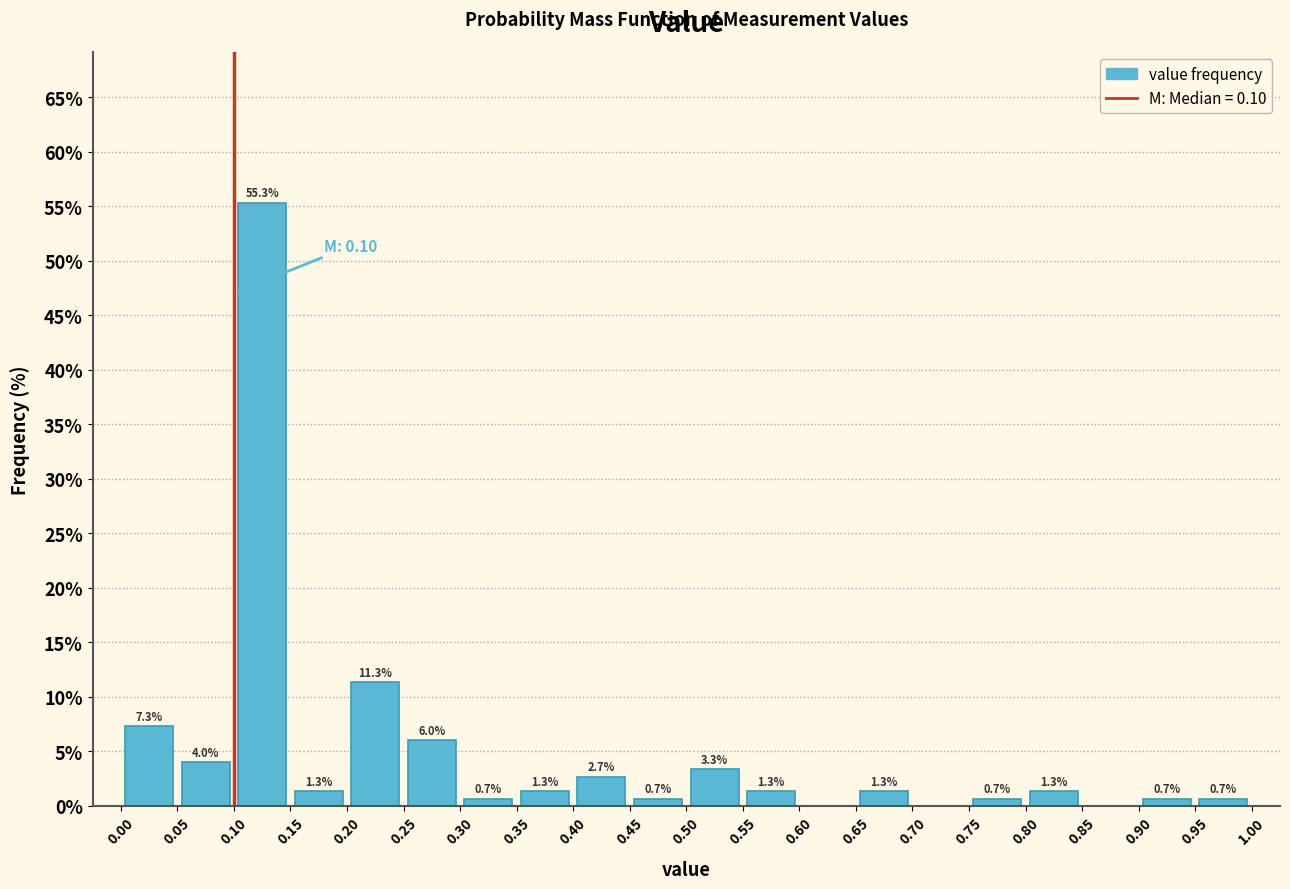

Which range on the x-axis has the tallest bar?

0.10 to 0.15